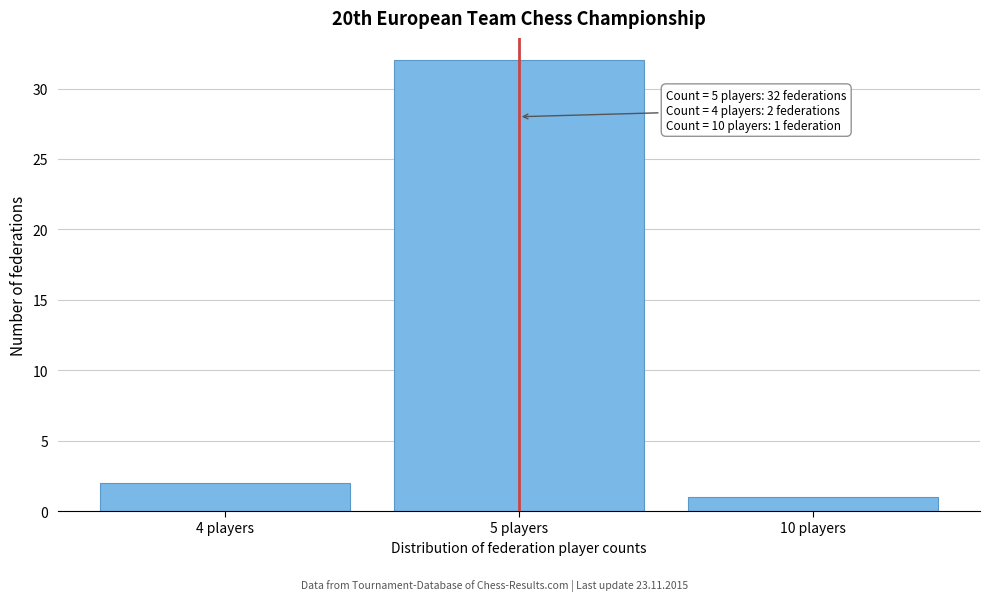

Reading left to right, extract all data points from this chart.

2	32	1